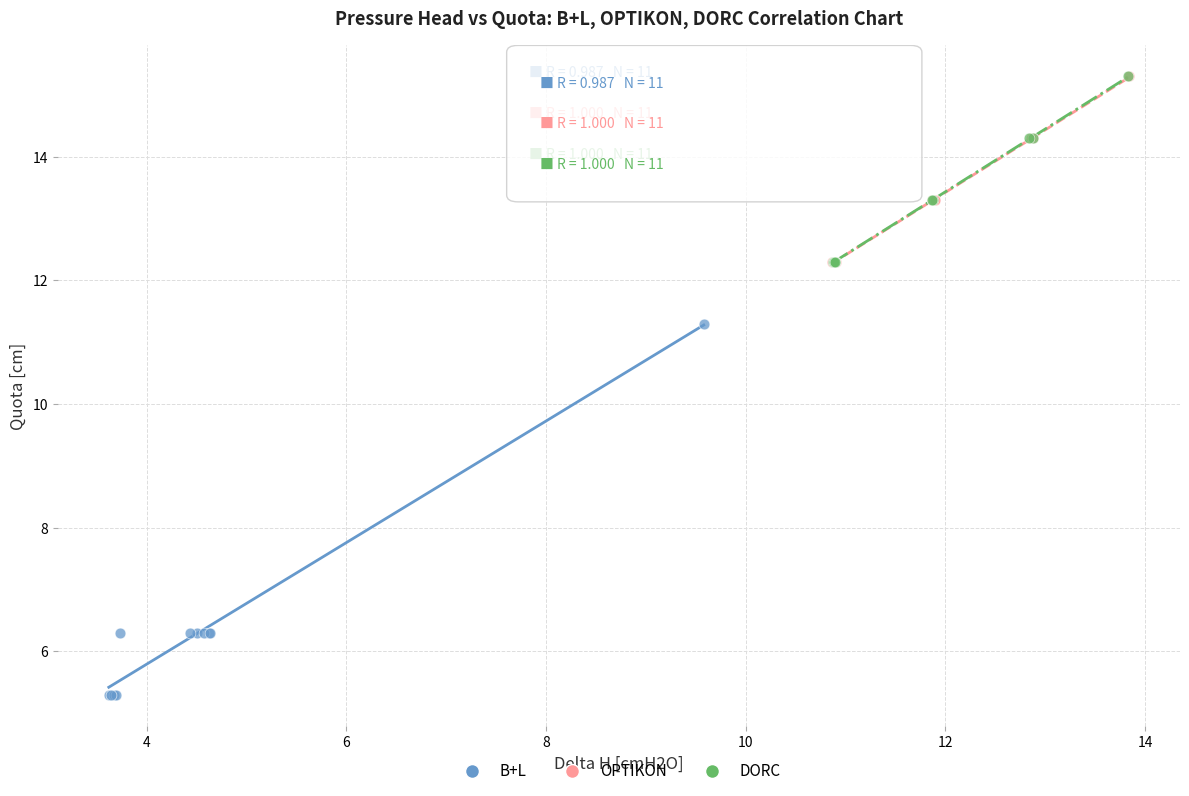

Which series reaches the minimum Y coordinate?

B+L